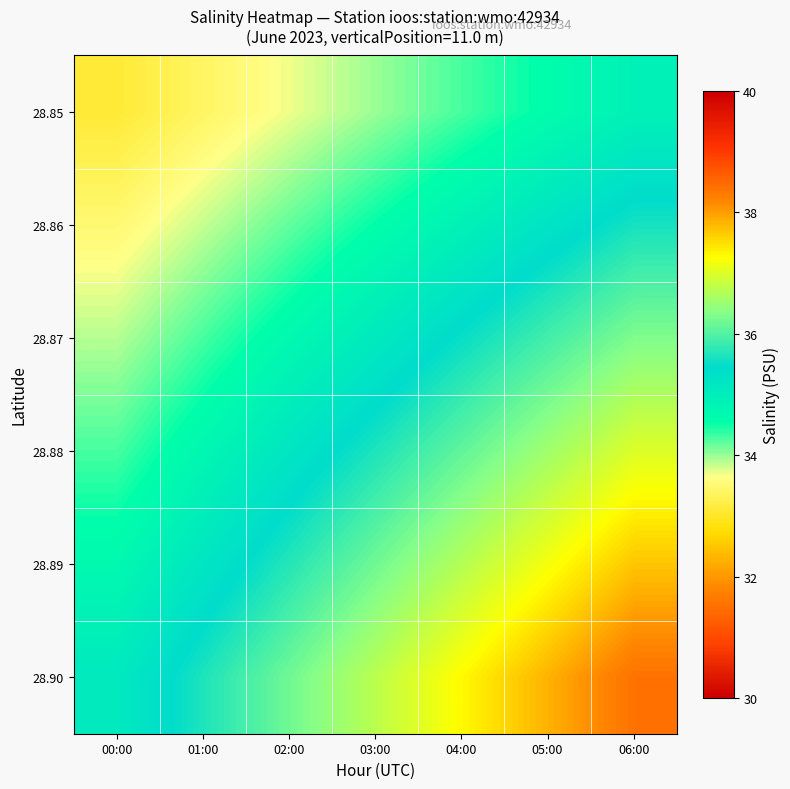

Which has a higher value, 05:00 or 00:00?

05:00